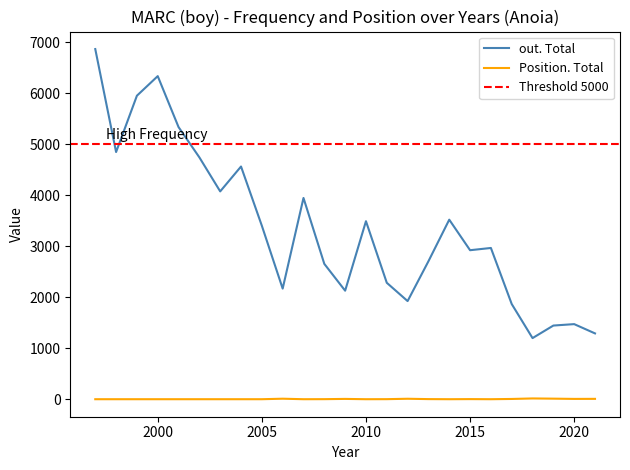

At which category does the chart reach its peak across all series?

1997